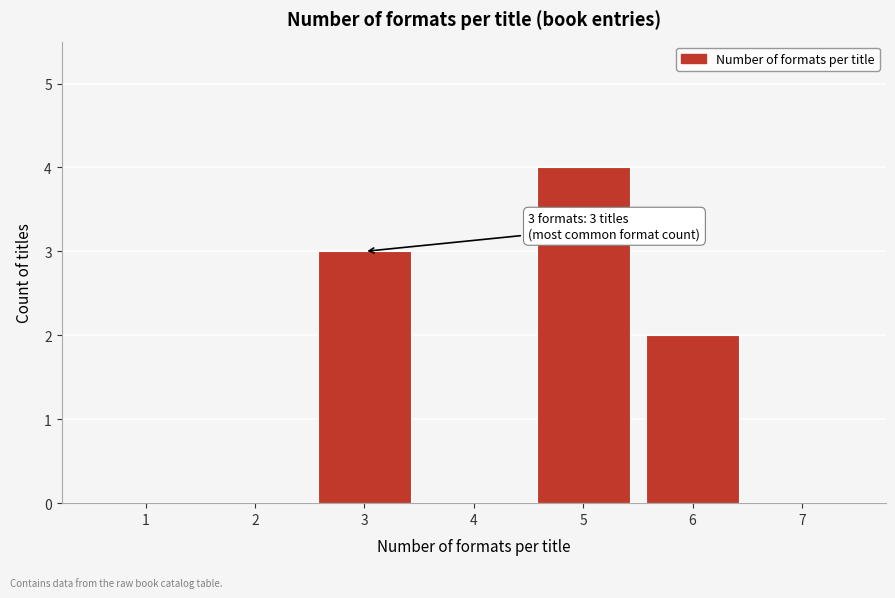

Reading right to left, what are all the values shown in this chart?

7=0	6=2	5=4	4=0	3=3	2=0	1=0